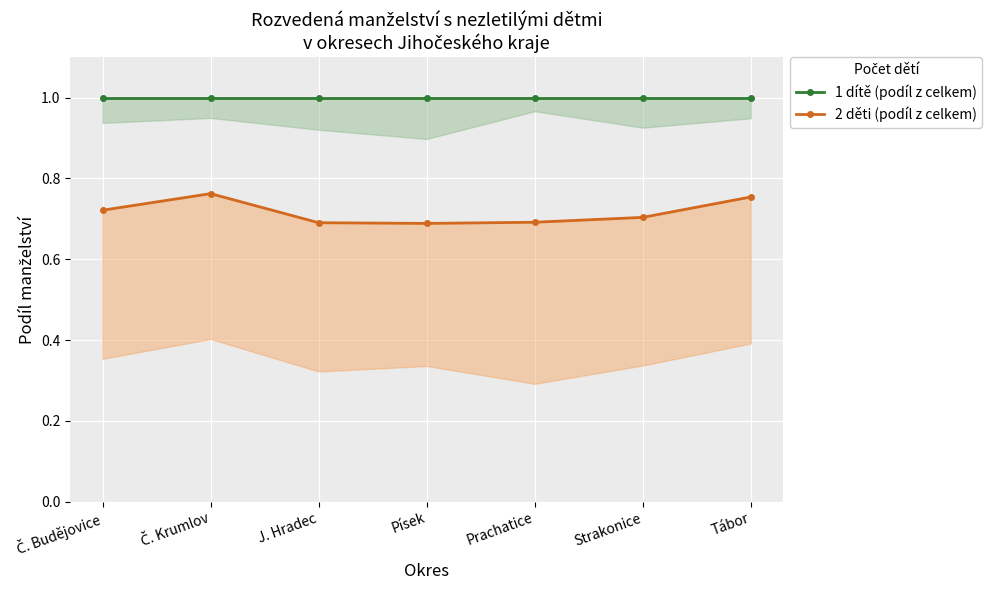

At which category does 2 děti (podíl z celkem) reach its first local peak?

Č. Krumlov